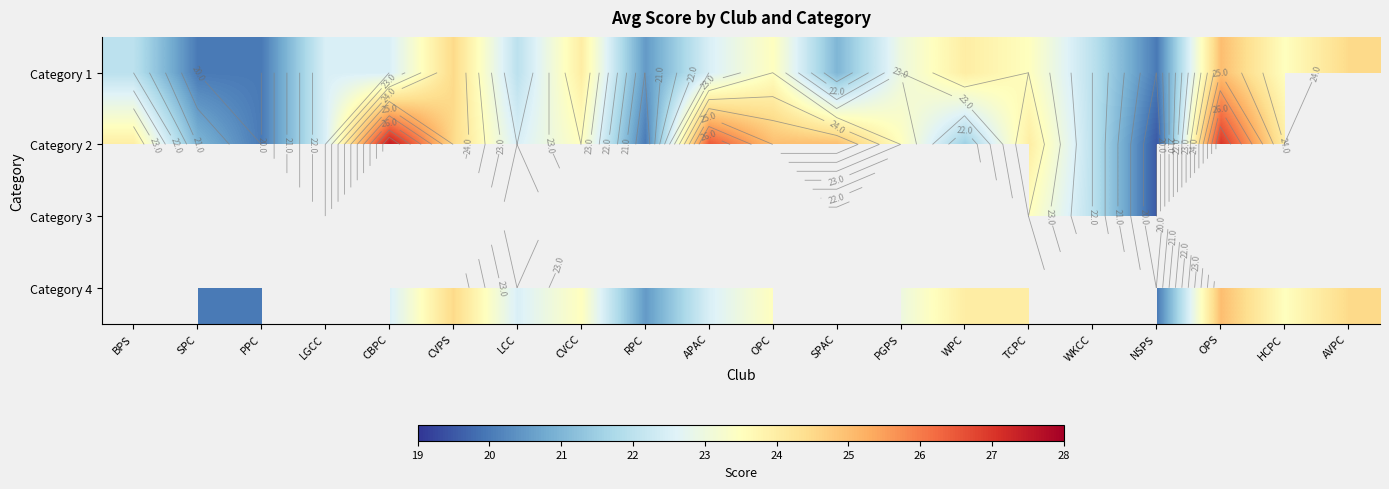

At how many categories does at least one series exceed 17?

20